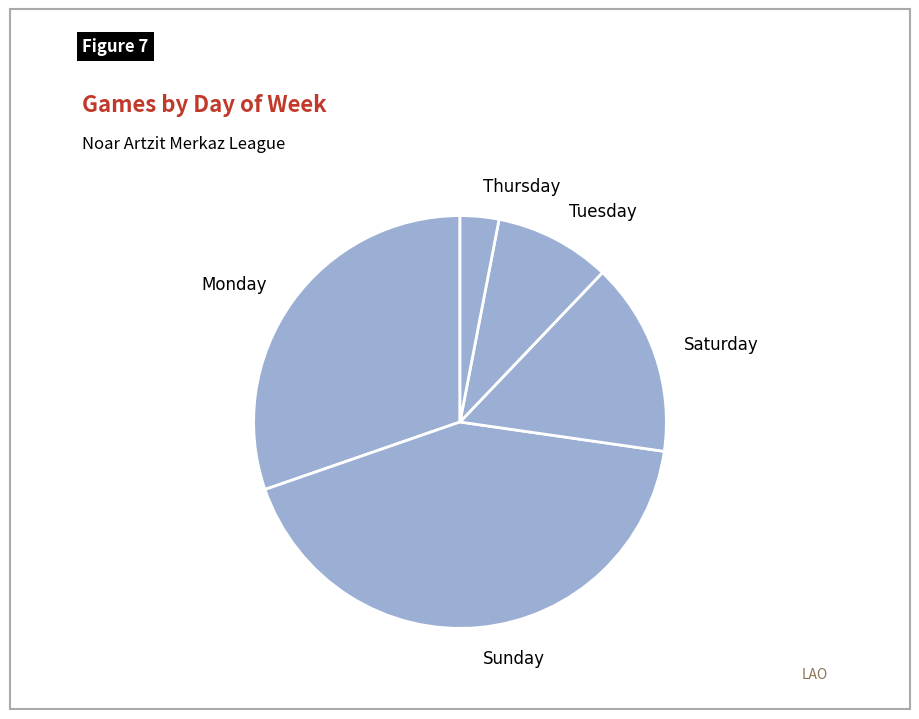

Do Tuesday and Sunday together represent more than half of the pie?

Yes